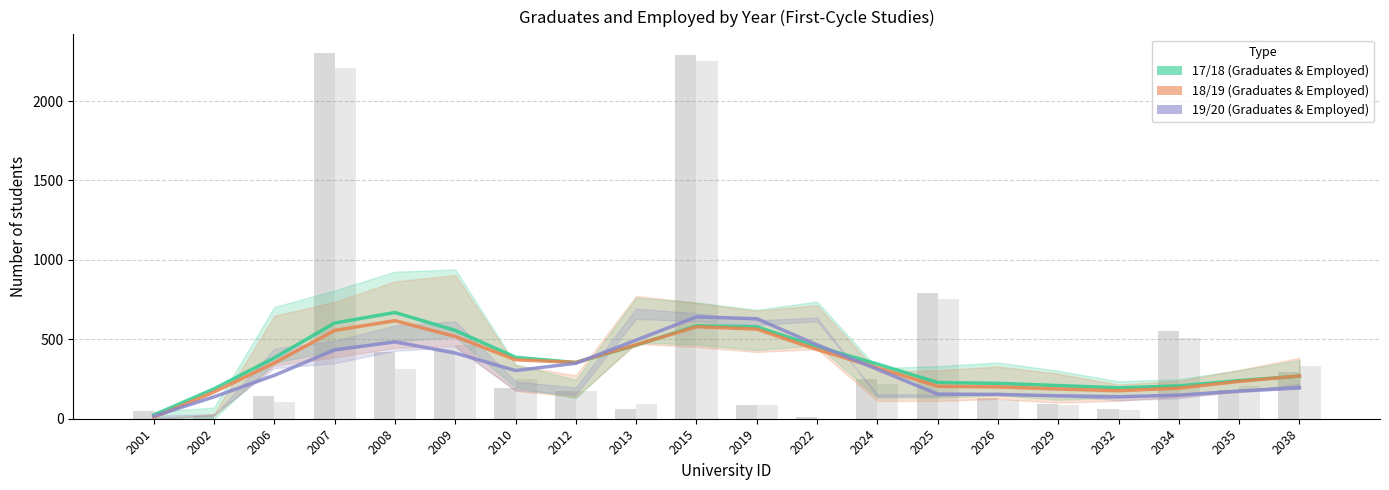

Where is Graduates 18/19 nearest to the value 312?

2024